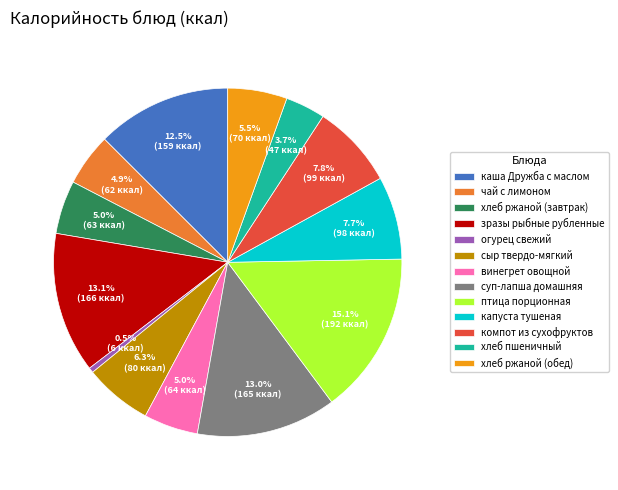

Does хлеб пшеничный account for over 50% of the chart?

No